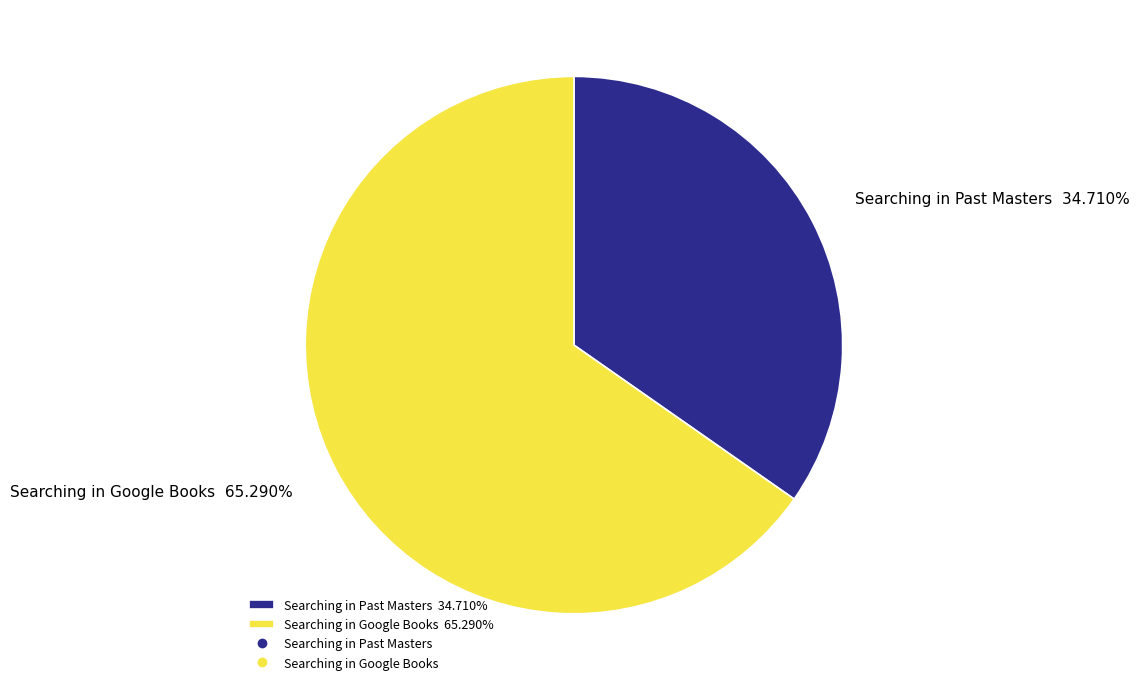

What percentage is the Searching in Past Masters slice, to the nearest percent?

35%